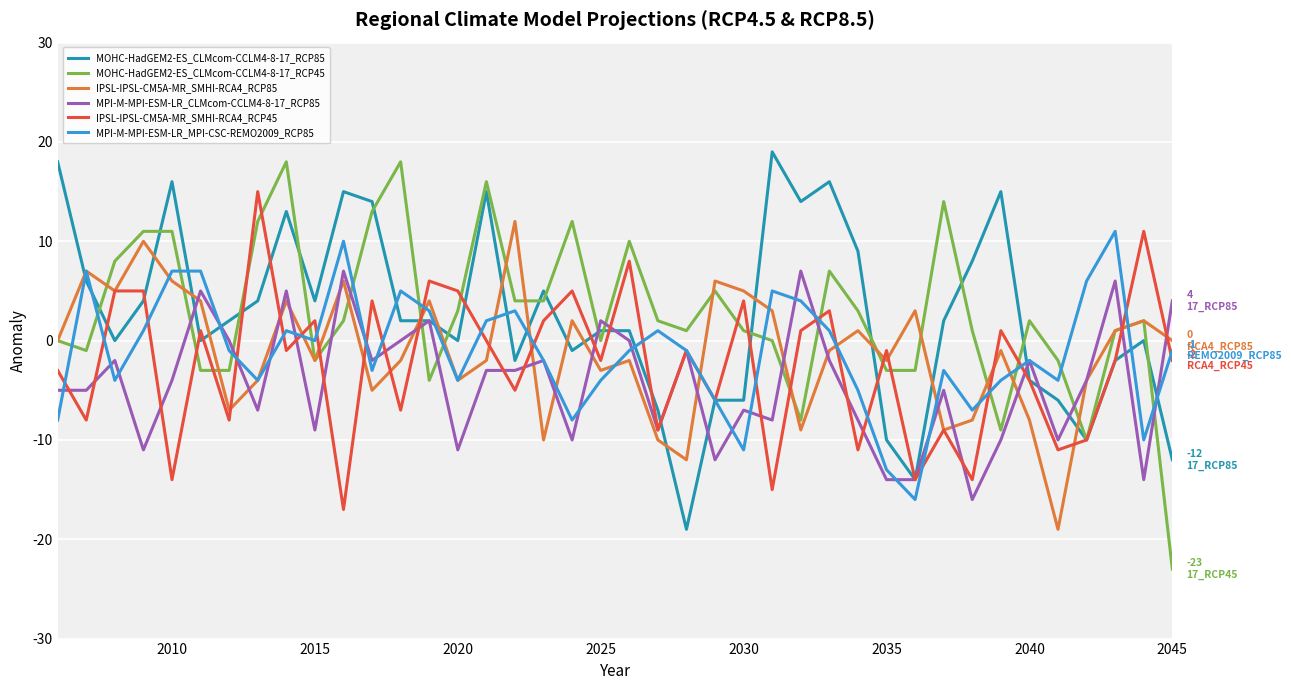

After their last crossing, which series has the higher values: MPI-M-MPI-ESM-LR_CLMcom-CCLM4-8-17_RCP85 or MOHC-HadGEM2-ES_CLMcom-CCLM4-8-17_RCP45?

MPI-M-MPI-ESM-LR_CLMcom-CCLM4-8-17_RCP85